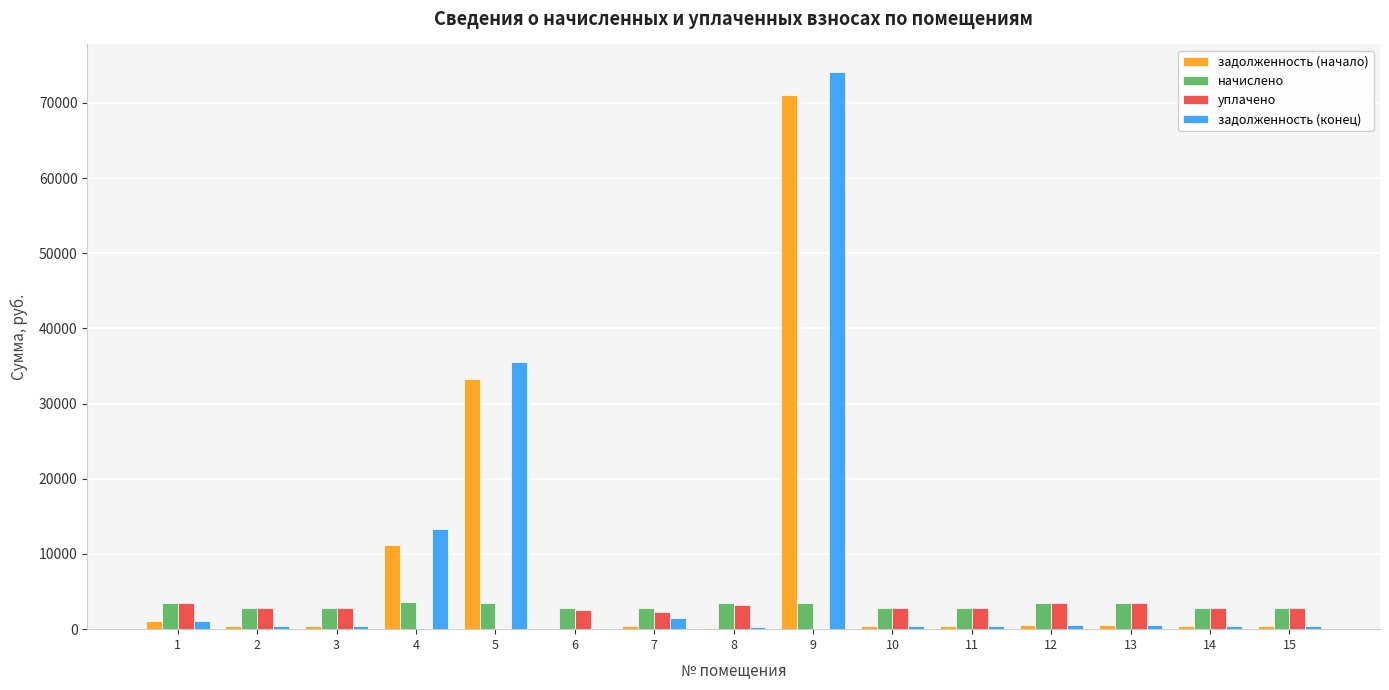

Which label corresponds to the largest value in the chart?

9